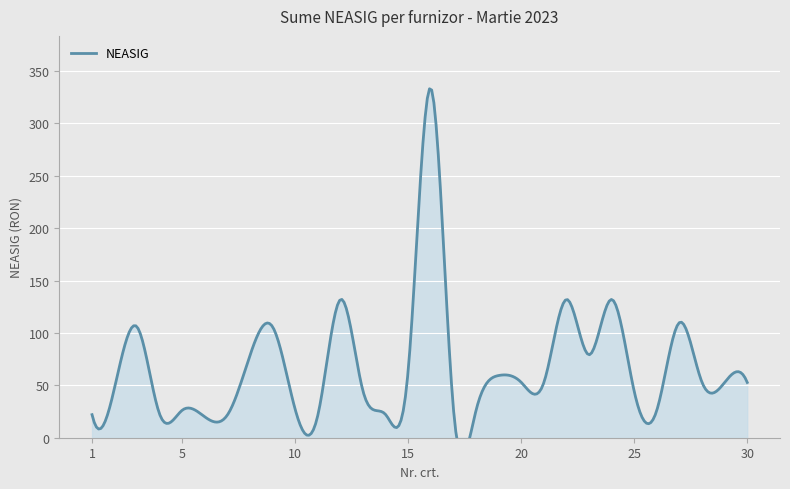

Reading left to right, what are all the values shown in this chart?

22.0	48.0	105.6	22.0	26.4	19.8	22.0	79.2	105.6	26.4	22.0	132.0	44.0	22.0	66.0	333.6	26.4	26.4	59.4	52.8	52.8	132.0	79.2	132.0	44.0	26.4	110.0	52.8	52.8	52.8